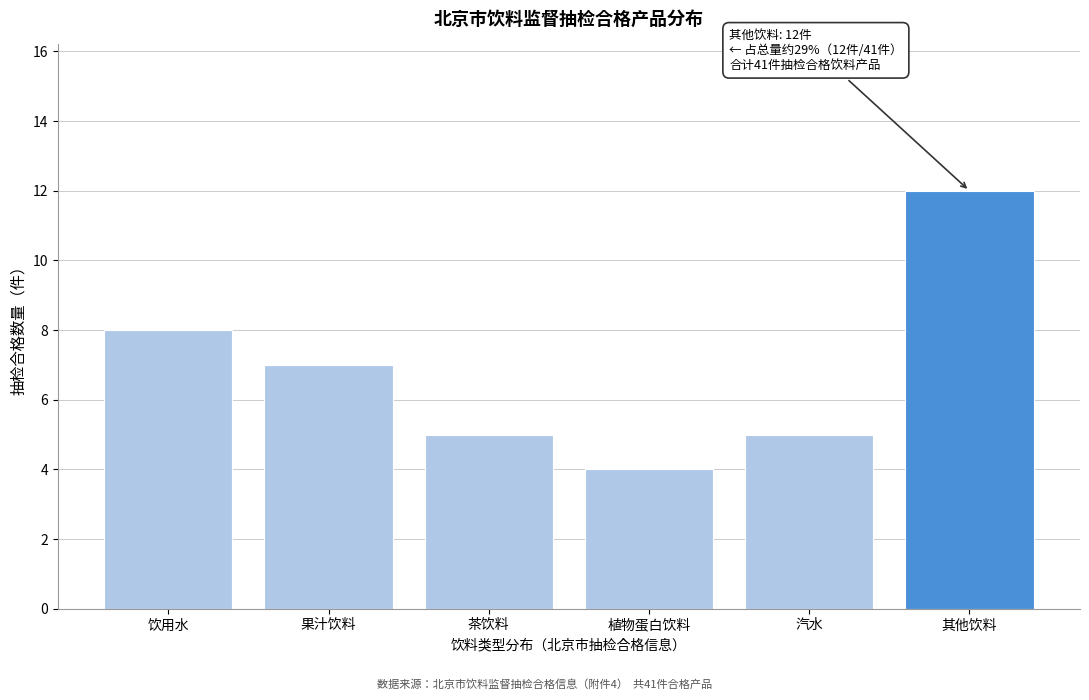

Reading right to left, extract all data points from this chart.

其他饮料=12	汽水=5	植物蛋白饮料=4	茶饮料=5	果汁饮料=7	饮用水=8